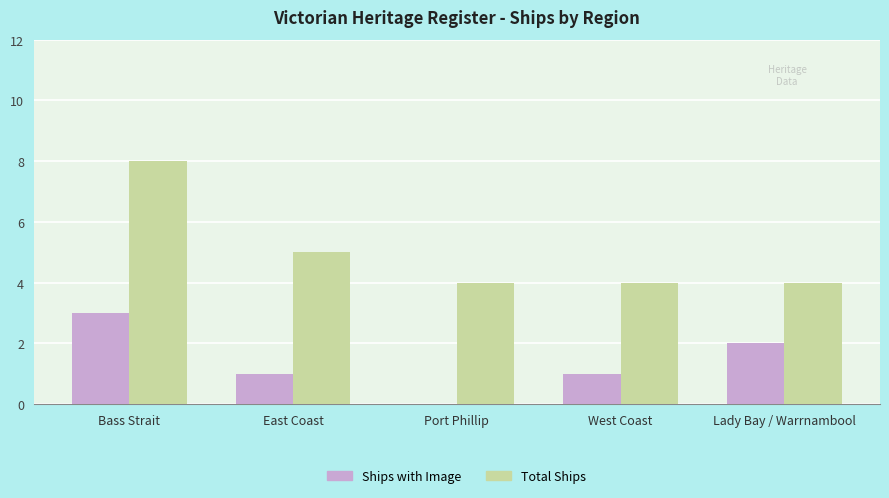

What is the maximum value for Ships with Image?

3